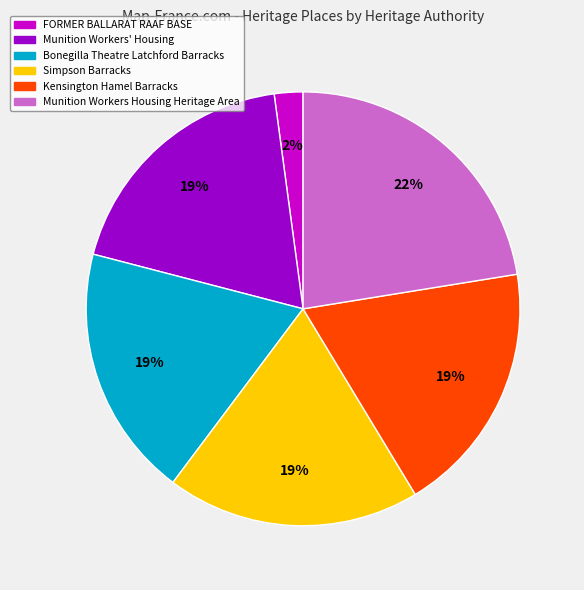

To the nearest percent, what percentage of the pie is Simpson Barracks?

19%